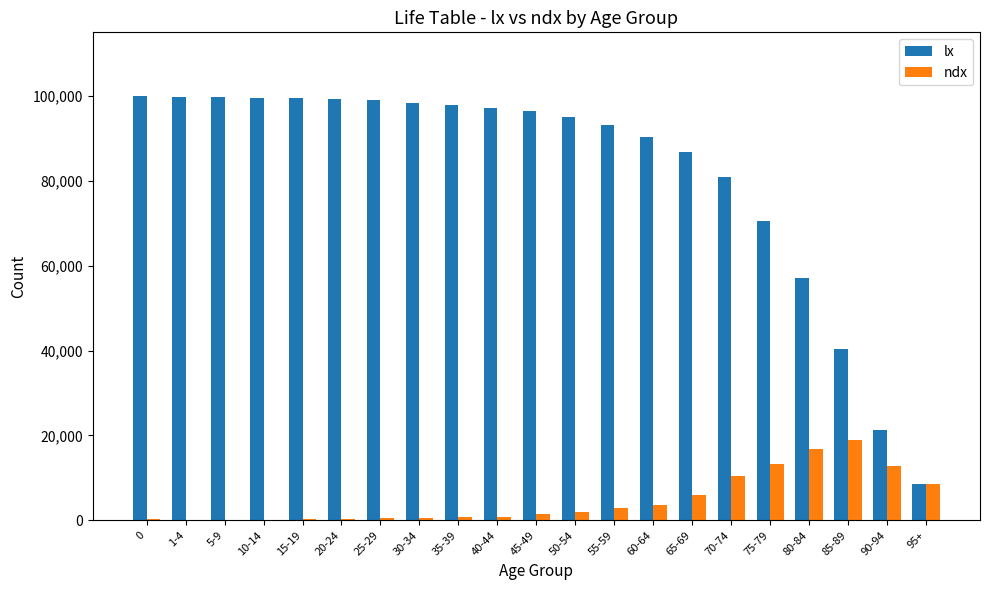

What is the greatest value displayed?

100000